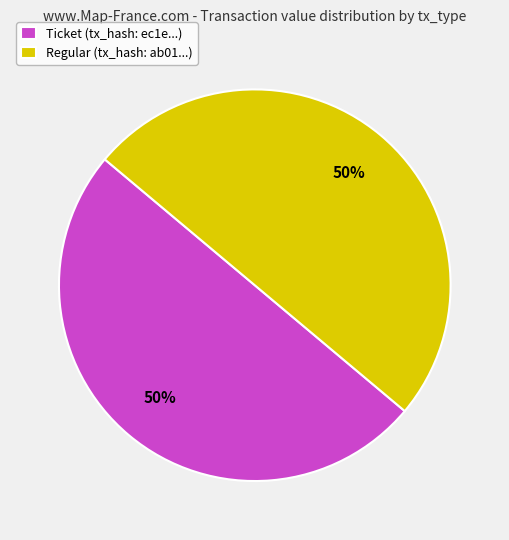

Approximately how many times larger is the value at Regular (tx_hash: ab01...) compared to Ticket (tx_hash: ec1e...)?

1.0